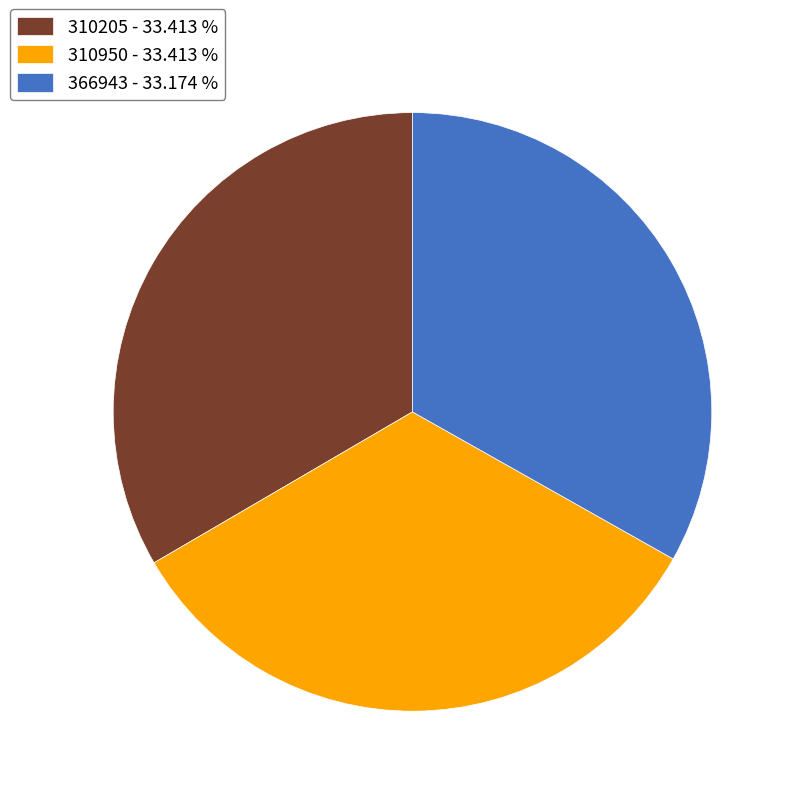

What is the ratio of the value at 310205 - 33.413 % to the value at 310950 - 33.413 %?

1.0